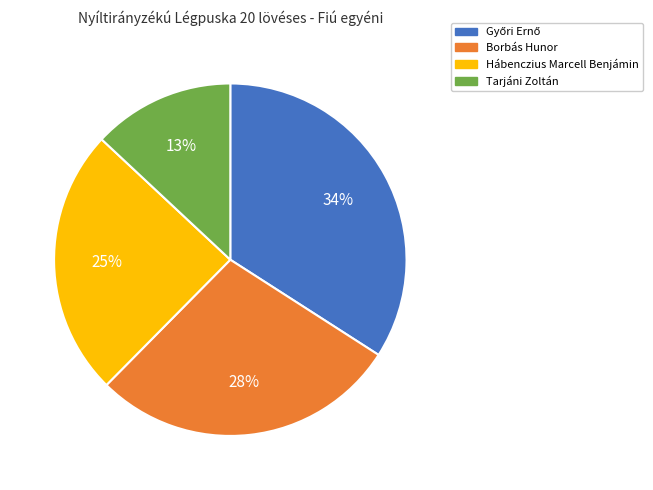

What percentage is the Tarjáni Zoltán slice, to the nearest percent?

13%